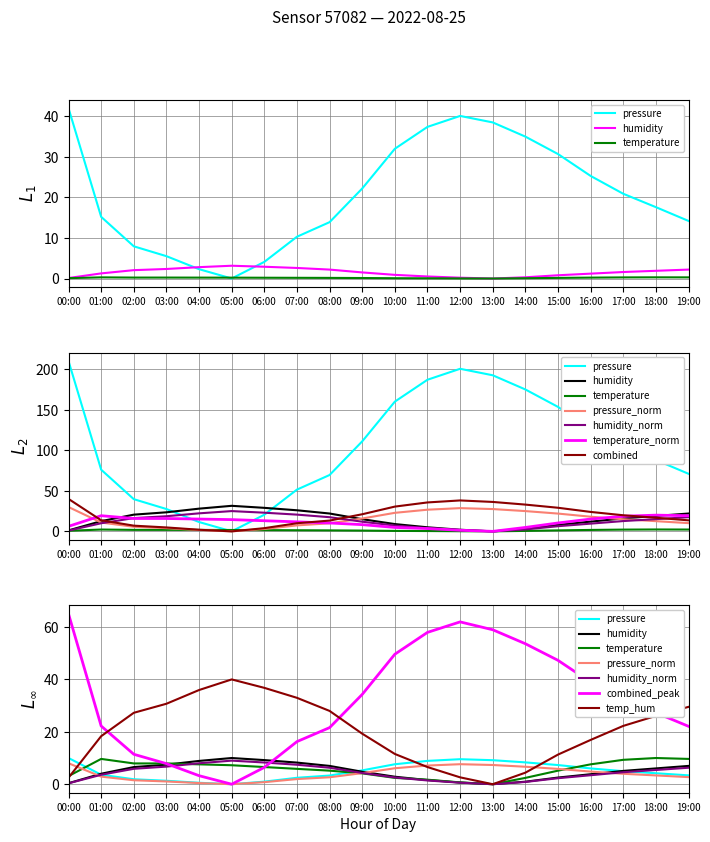

True or false: temperature has more than 2 points higher than both neighbors.

False